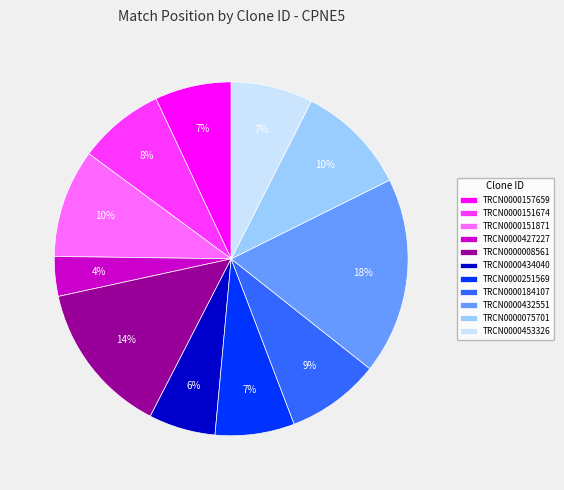

Which category has the smallest portion of the pie?

TRCN0000427227